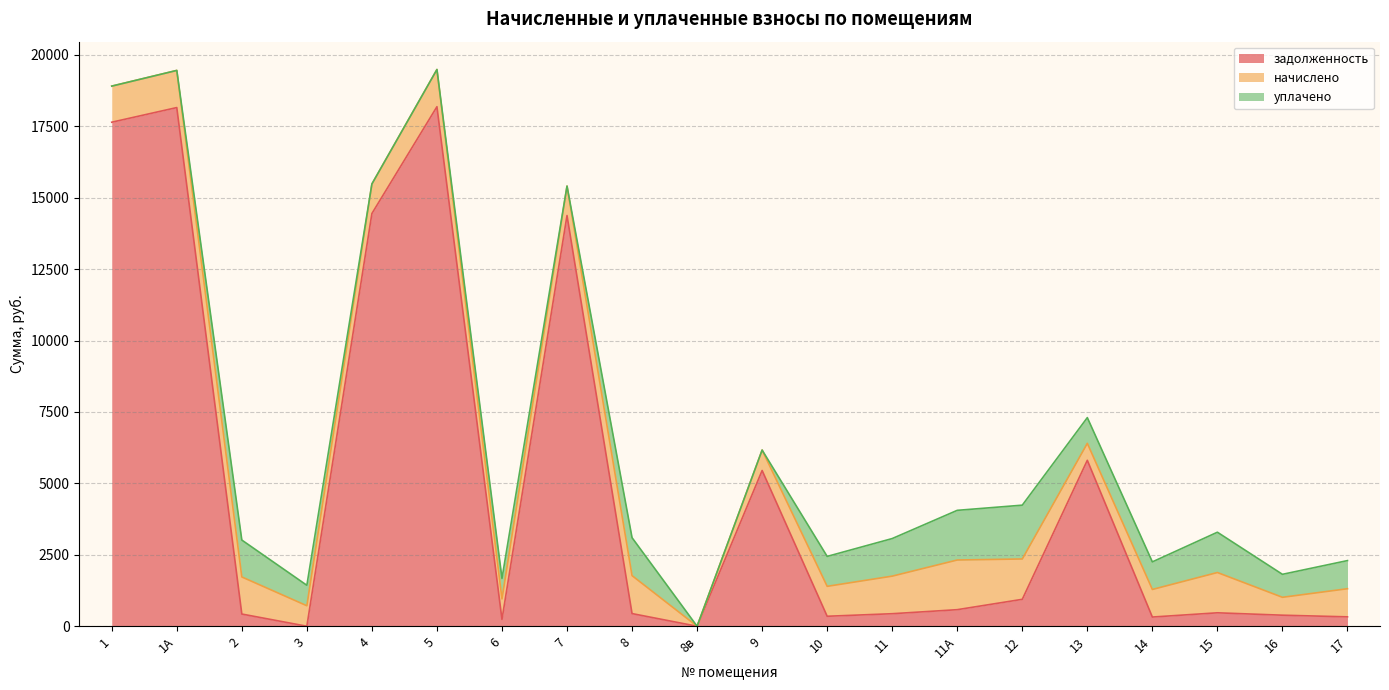

At which category does the chart reach its peak across all series?

5